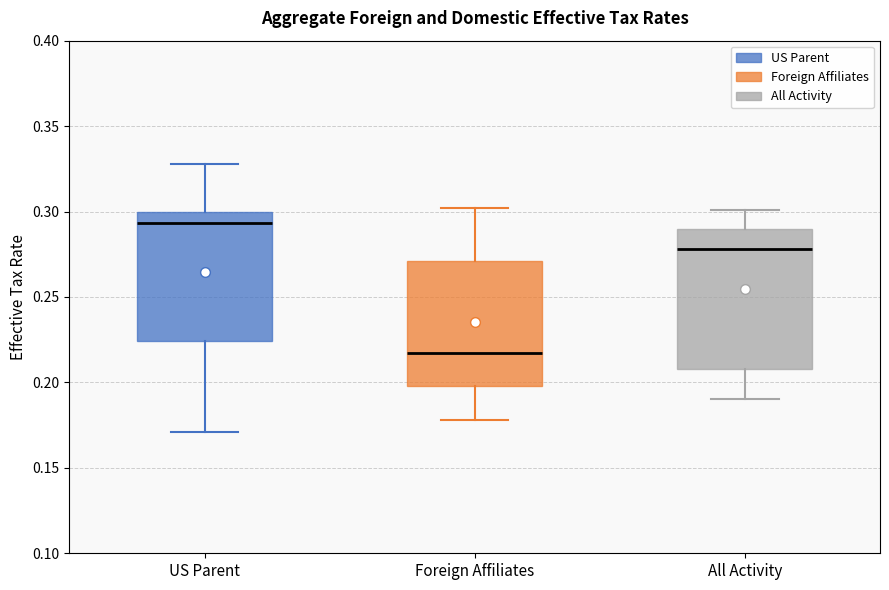

Where is the lower edge of the box for Foreign Affiliates on the y-axis? The values are not printed on the chart, so give them approximately, as read against the axis.

0.200